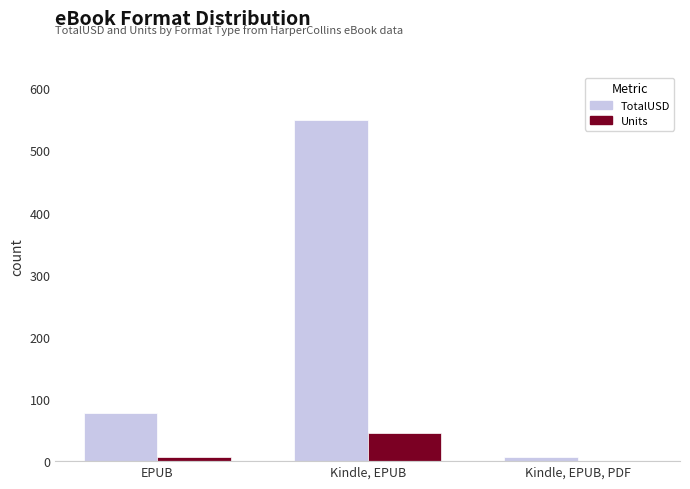

At which category is the sum across all series the highest?

Kindle, EPUB